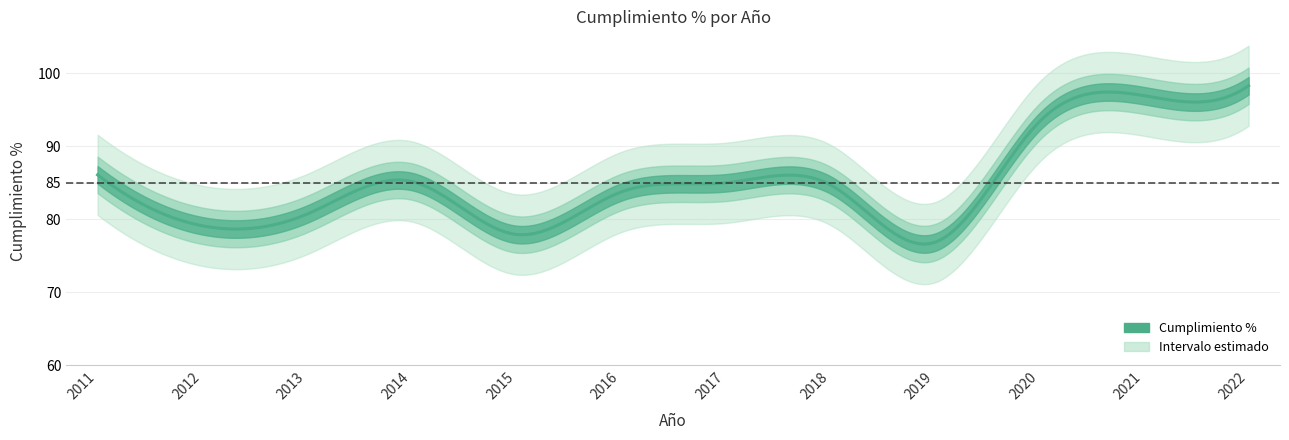

How many points are higher than both their immediate neighbors (excluding endpoints)?

2